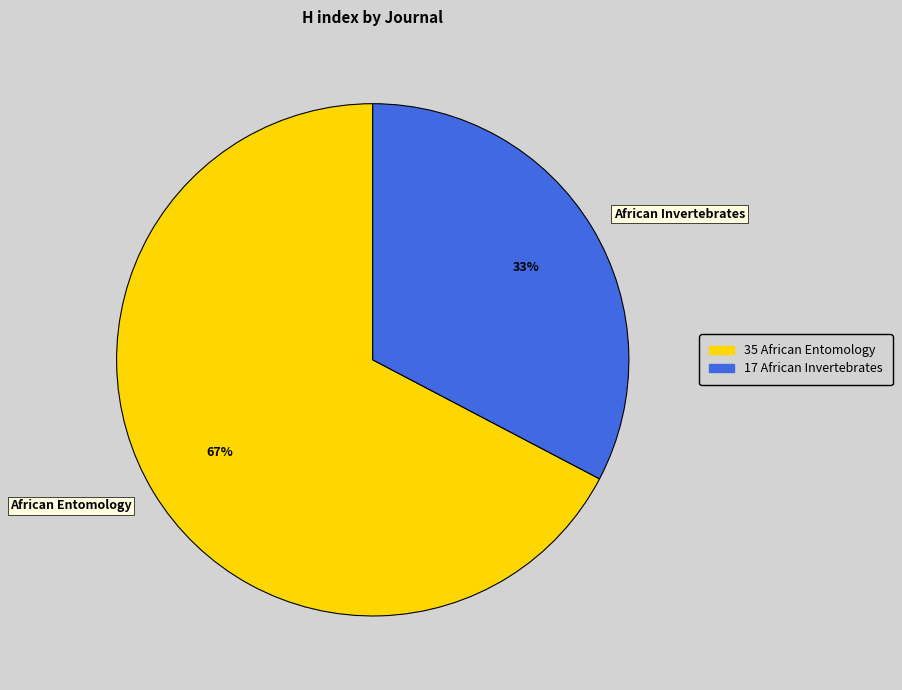

Count the number of slices in the pie.

2